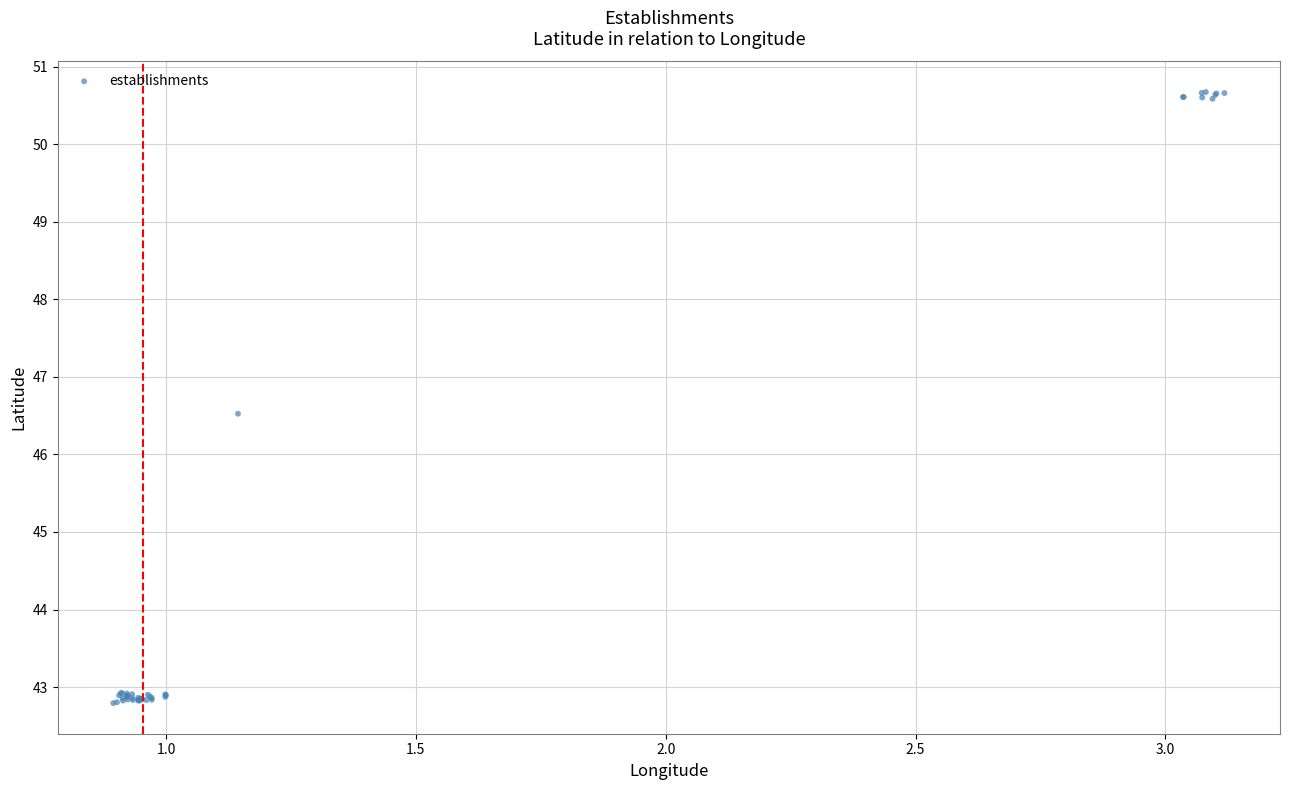

What Y value in the scatter plot is closest to 46?

46.5